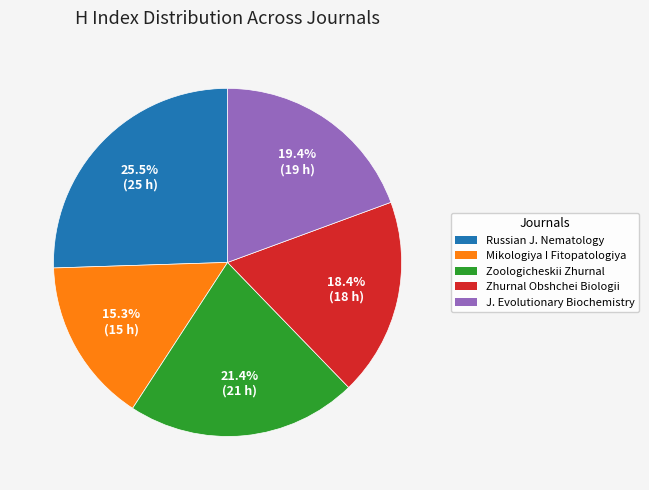

What is the total percentage of Zhurnal Obshchei Biologii and Mikologiya I Fitopatologiya?

33.7%